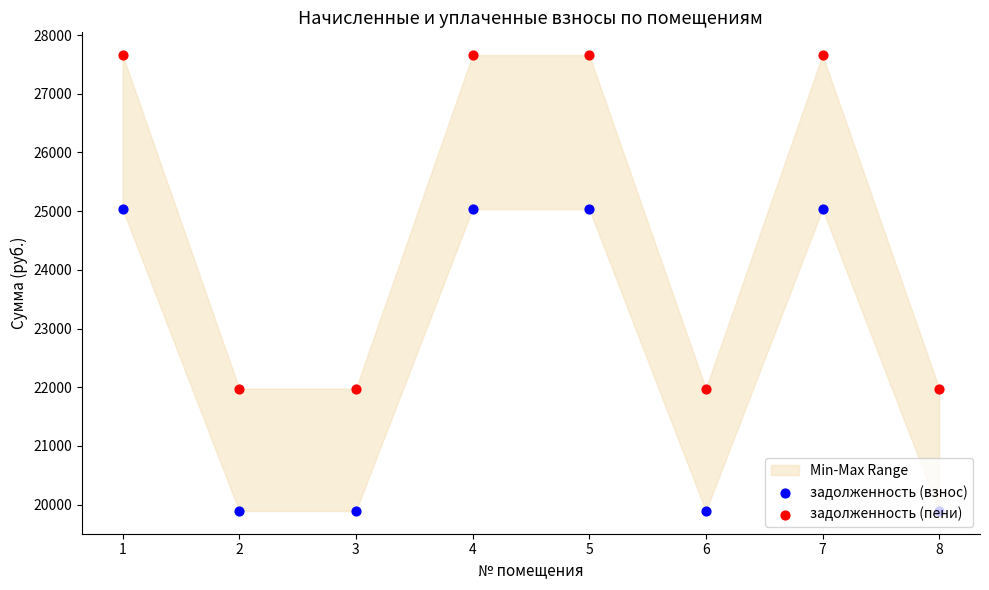

Which series has the widest spread of Y values?

задолженность (пени)